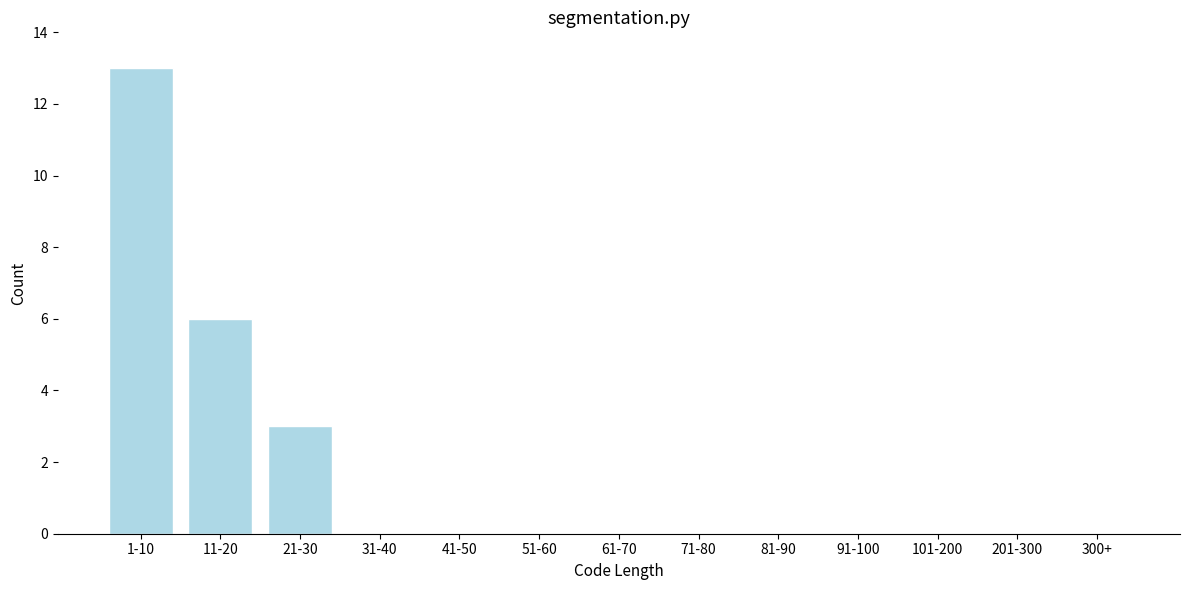

Reading left to right, transcribe all the data shown in this chart.

1-10=13	11-20=6	21-30=3	31-40=0	41-50=0	51-60=0	61-70=0	71-80=0	81-90=0	91-100=0	101-200=0	201-300=0	300+=0